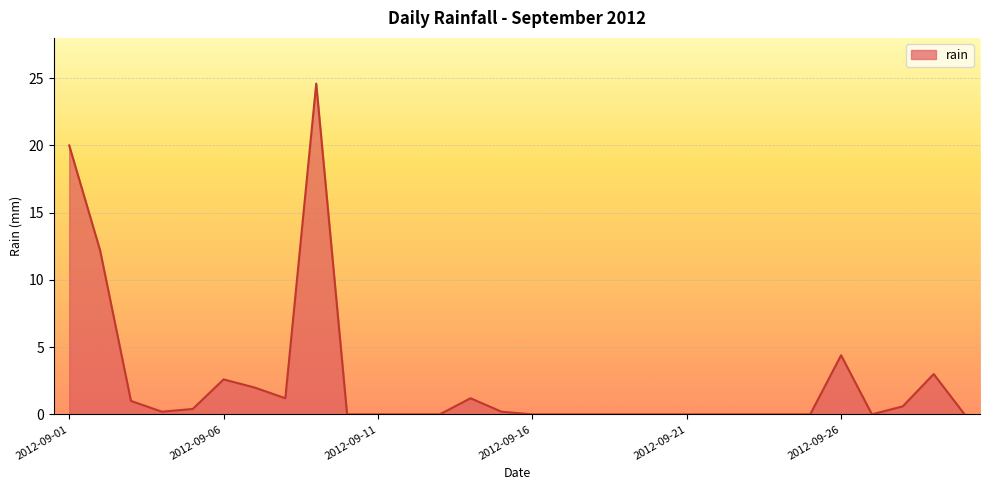

What is the maximum value shown in the chart?

24.6